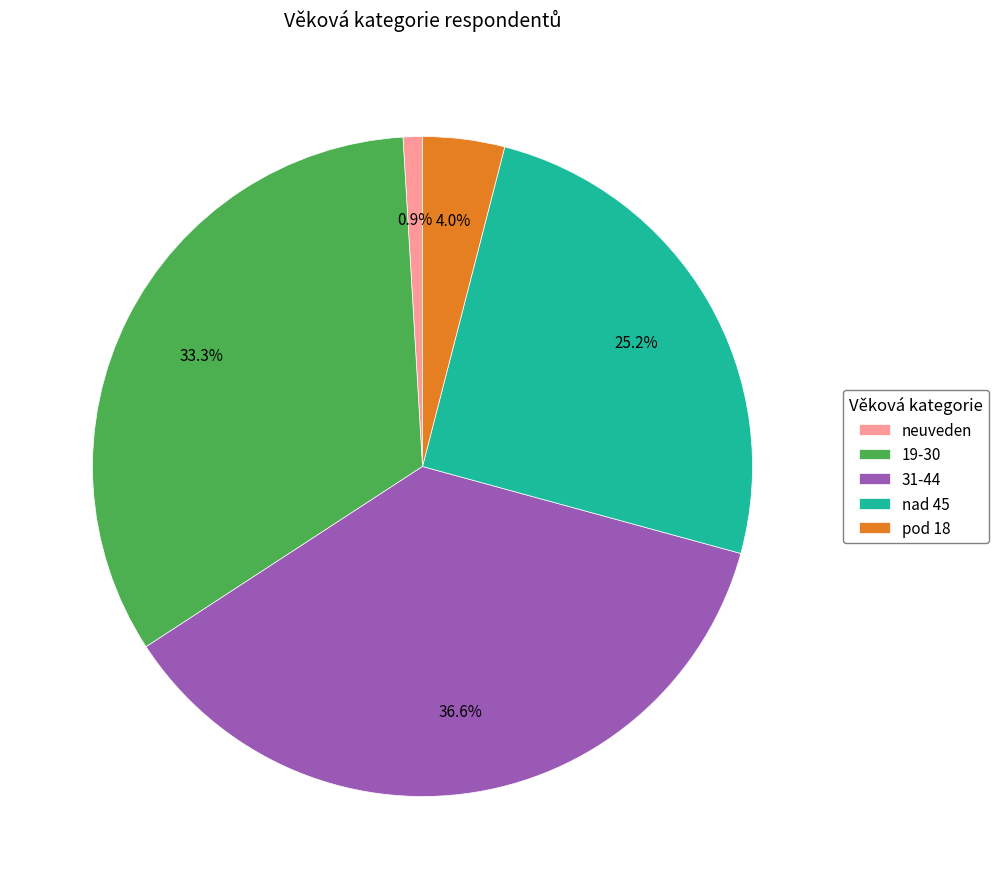

What percentage is NOT represented by 31-44?

63.4%